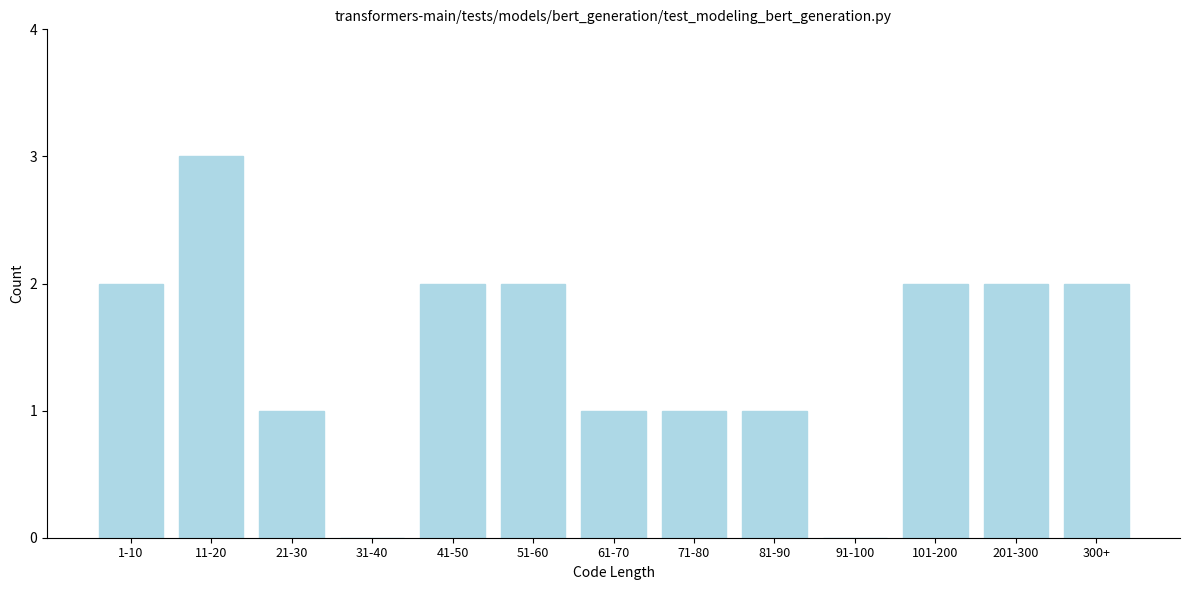

Reading left to right, transcribe all the data shown in this chart.

1-10=2	11-20=3	21-30=1	31-40=0	41-50=2	51-60=2	61-70=1	71-80=1	81-90=1	91-100=0	101-200=2	201-300=2	300+=2